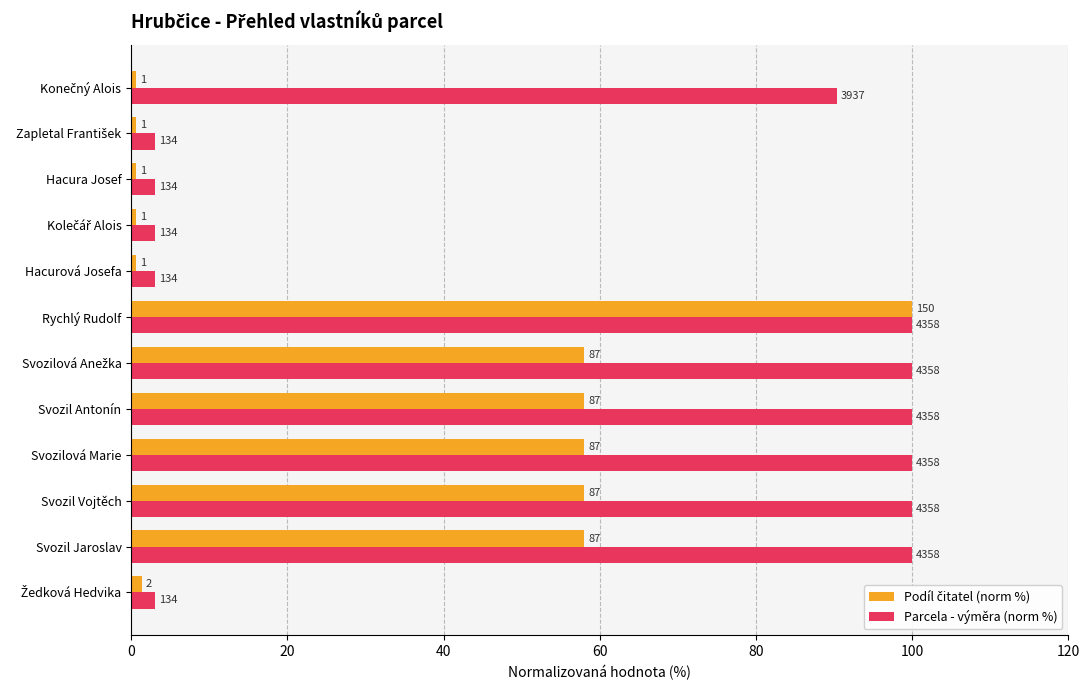

Which series has the widest spread of values?

Podíl čitatel (norm %)